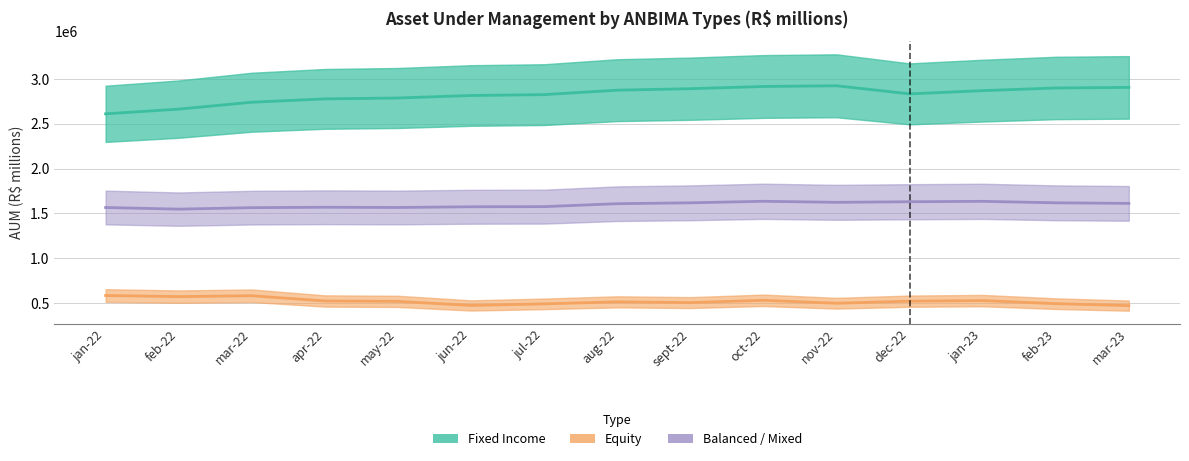

Rank the series by their maximum value, from lowest to highest.

Equity, Balanced / Mixed, Fixed Income